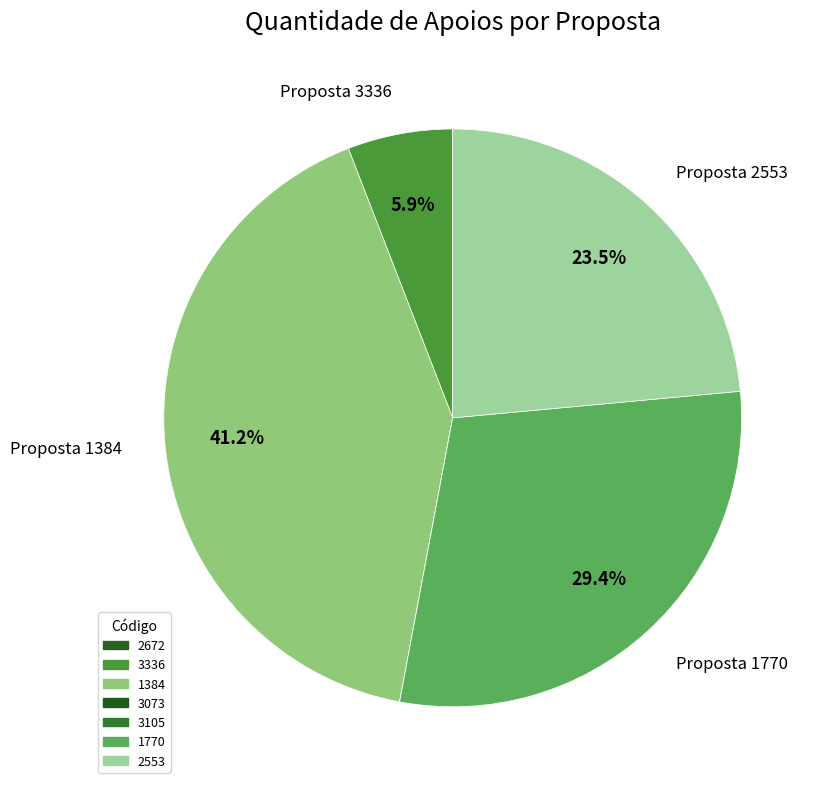

To the nearest percent, what portion does 1770 represent?

29%